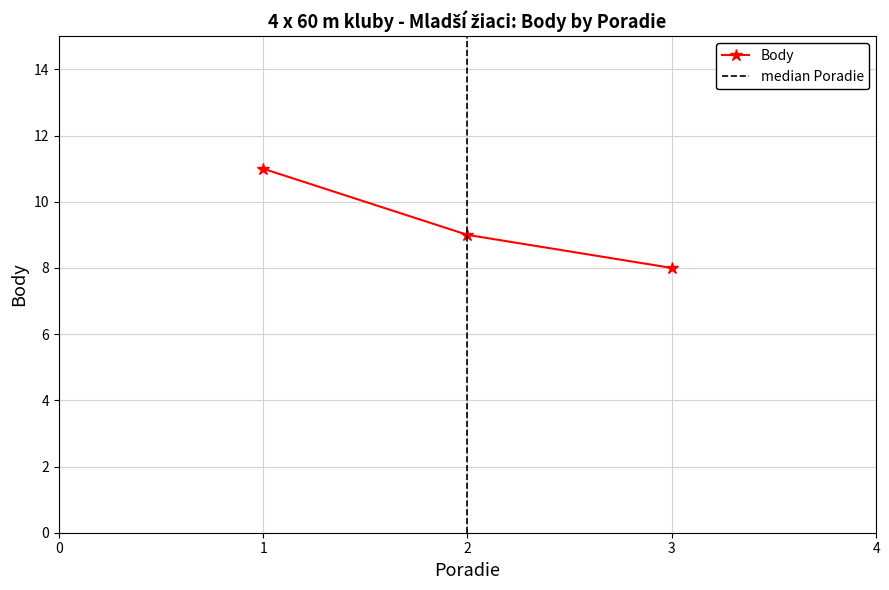

The chart shows a value of 9 at 2. True or false?

True